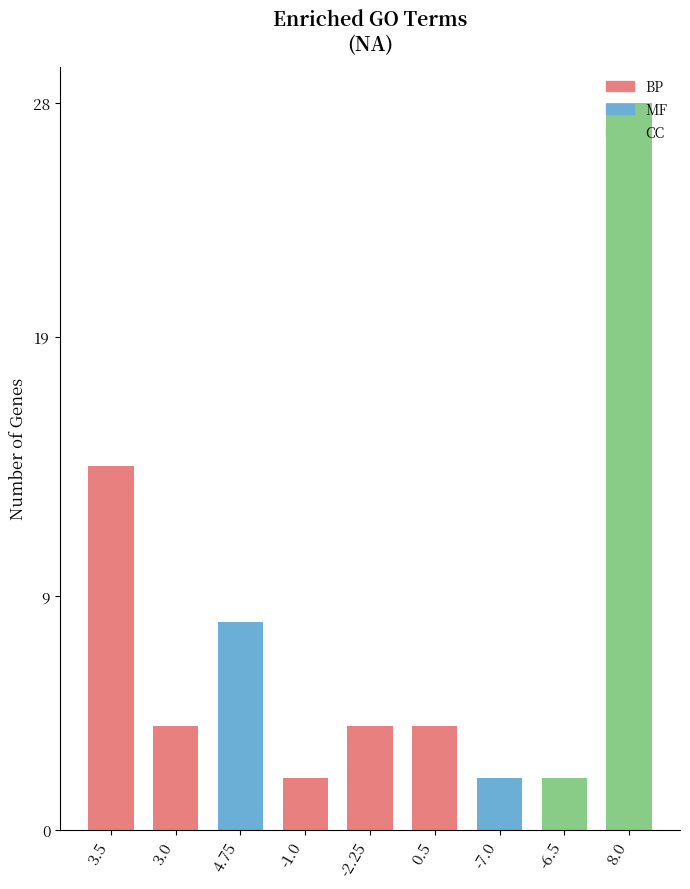

Approximately how many times larger is the value at -6.5 compared to -2.25?

0.5